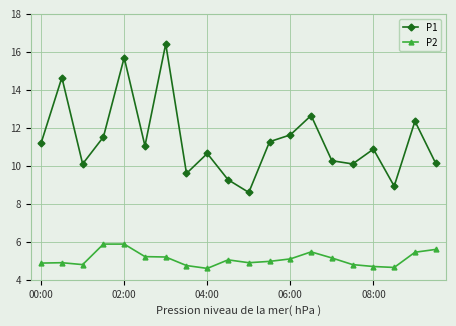

How many data points does each series have?

20